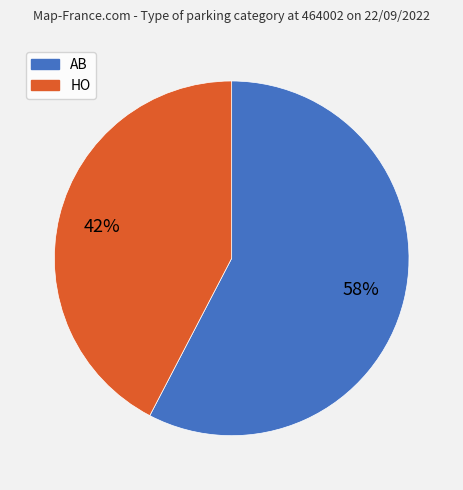

Do HO and AB together represent more than half of the pie?

Yes